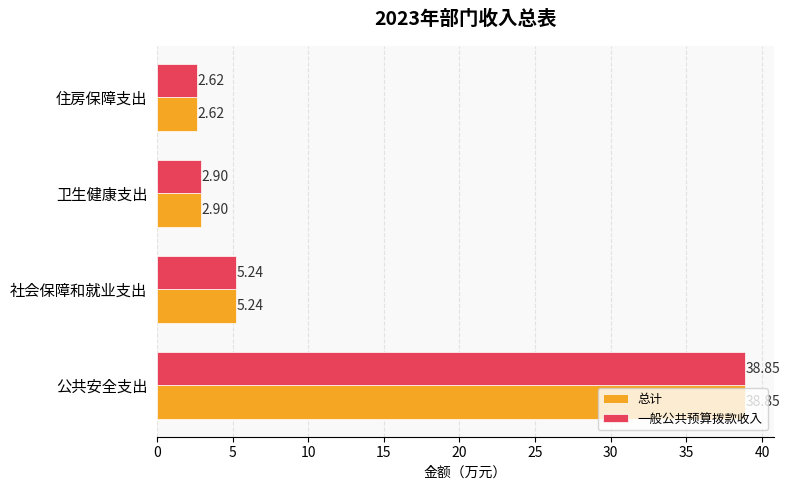

What is the difference between the maximum and minimum values in the 总计 series?

36.2